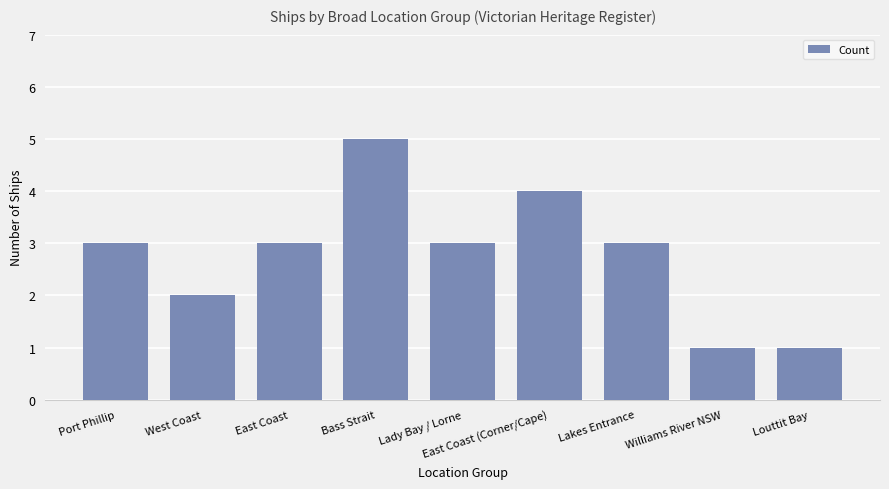

The value at Lady Bay / Lorne is 1. True or false?

False